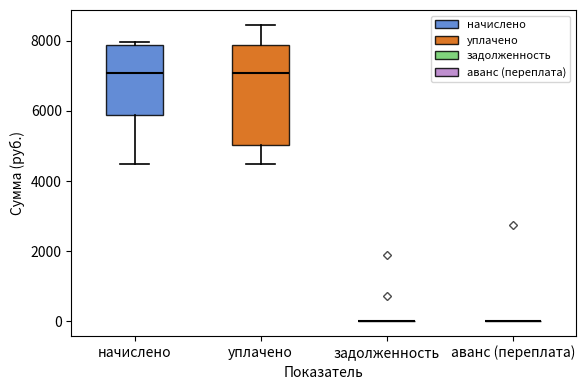

Reading left to right, transcribe this box plot: for each box, give where its median line is, the range the box spans, and where its two whiskers end, as read against the y-axis. The values are not printed on the chart, so give them approximately, as read against the axis.

начислено: median 7000, box 5800 to 7800, whiskers 4400 to 8000
уплачено: median 7000, box 5000 to 7800, whiskers 4400 to 8400
задолженность: box collapsed to a line at 0, whiskers 0 to 0
аванс (переплата): box collapsed to a line at 0, whiskers 0 to 0